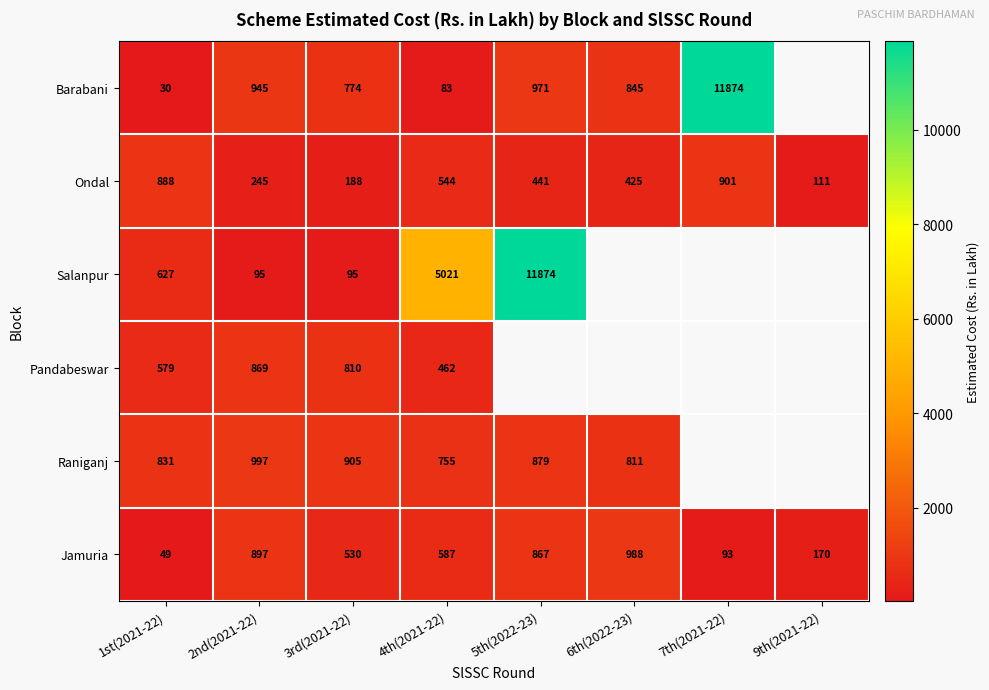

Is the value of Pandabeswar at 2nd(2021-22) greater than the value of Jamuria at 4th(2021-22)?

Yes